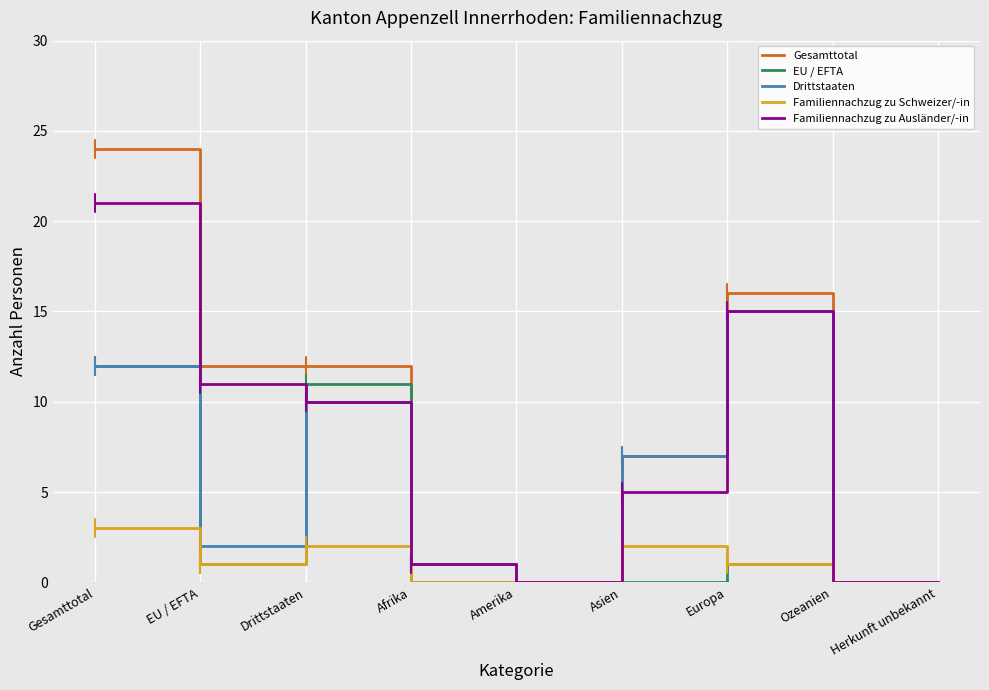

What position from the left is Asien?

6